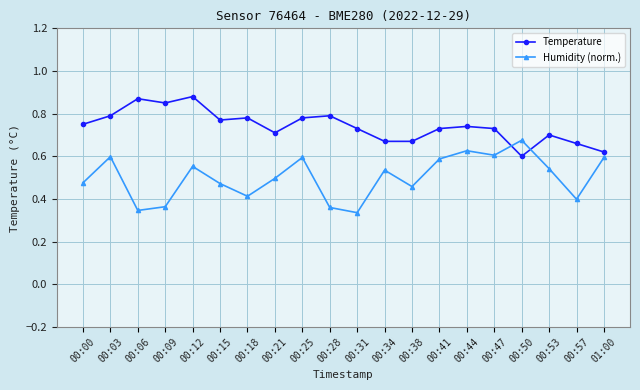

What are all the series names shown in the legend?

Temperature, Humidity (norm.)